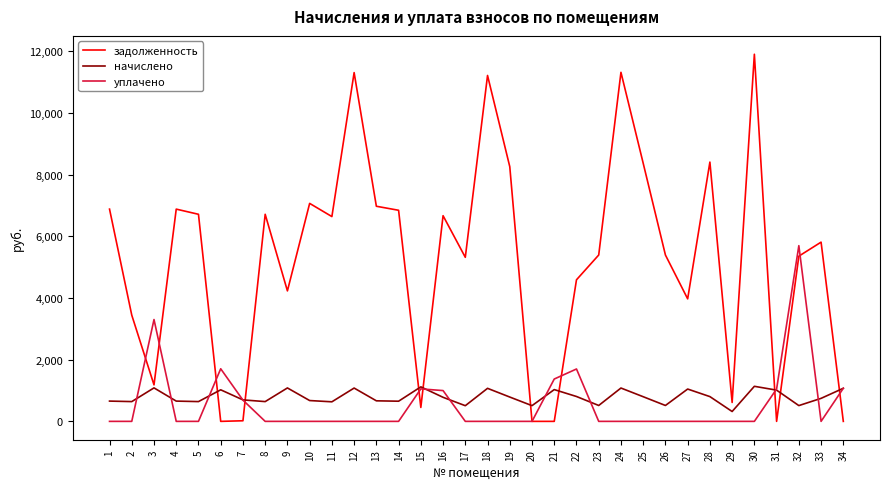

What is the sum of the начислено values at 8 and 34?

1713.8